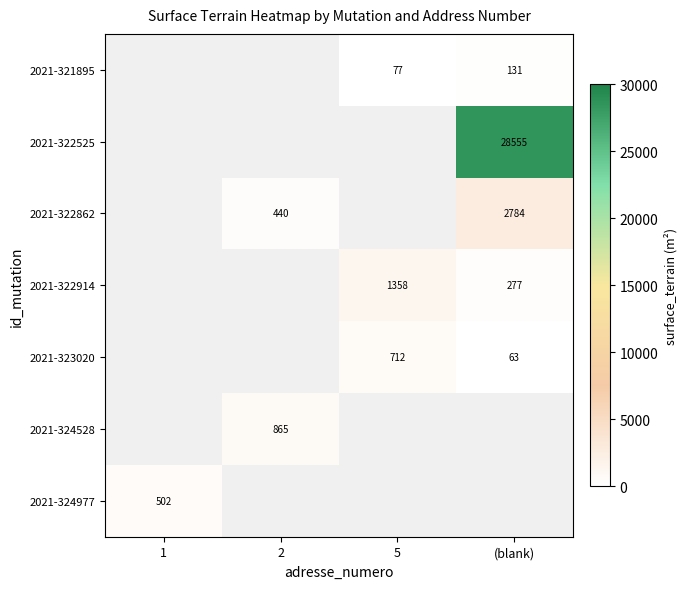

True or false: 2021-323020 has a value of 280 at 5.

False